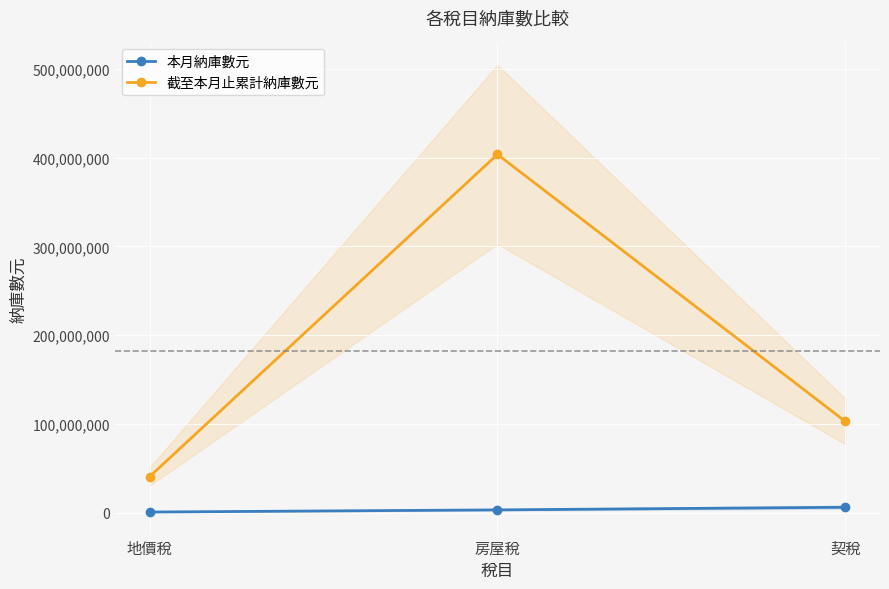

What is the sum of the 本月納庫數元 values at 地價稅 and 房屋稅?

4005430